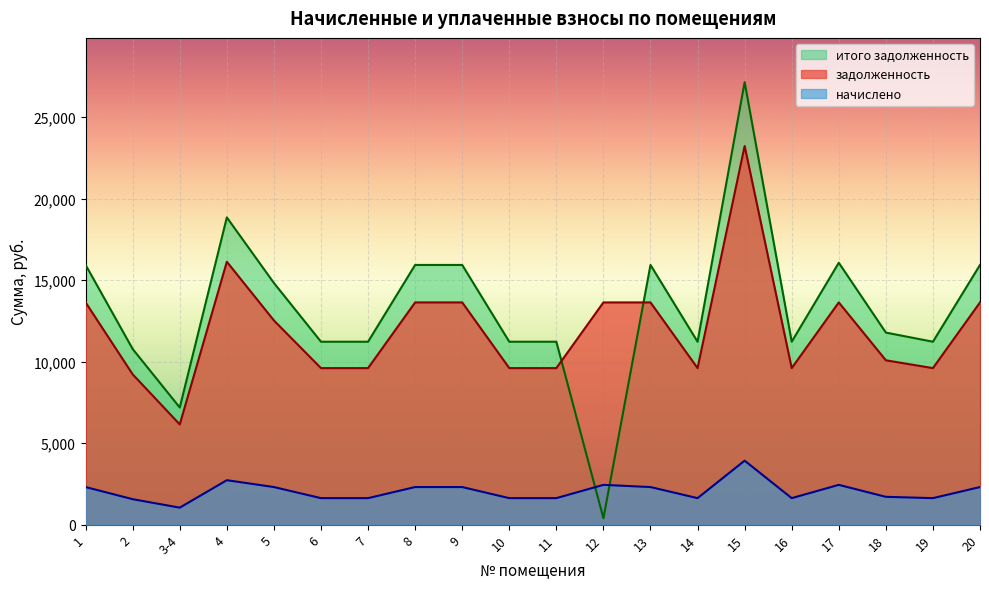

List the labels in order of итого задолженность value, largest first.

15, 4, 17, 1, 8, 9, 13, 20, 5, 18, 6, 7, 10, 11, 14, 16, 19, 2, 3-4, 12